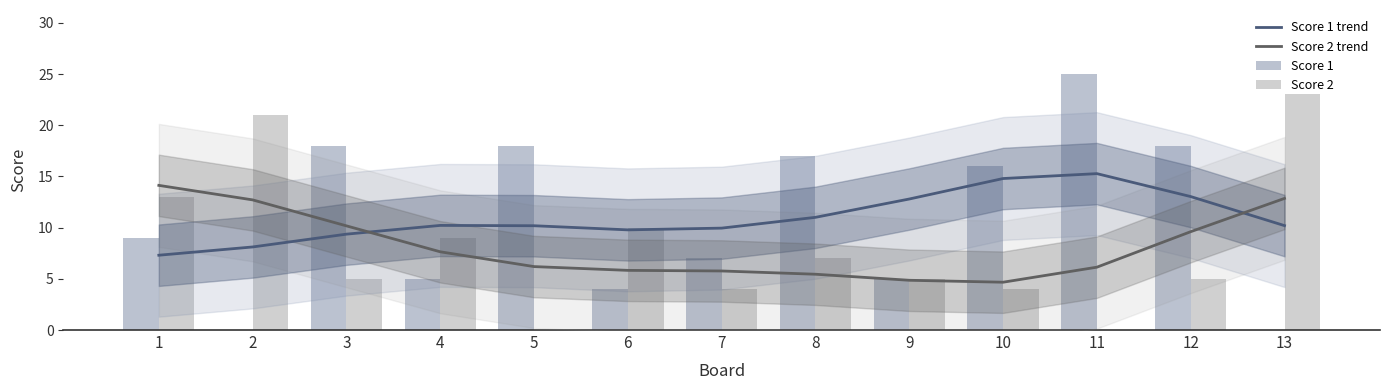

Which series has the widest spread of values?

Score 1